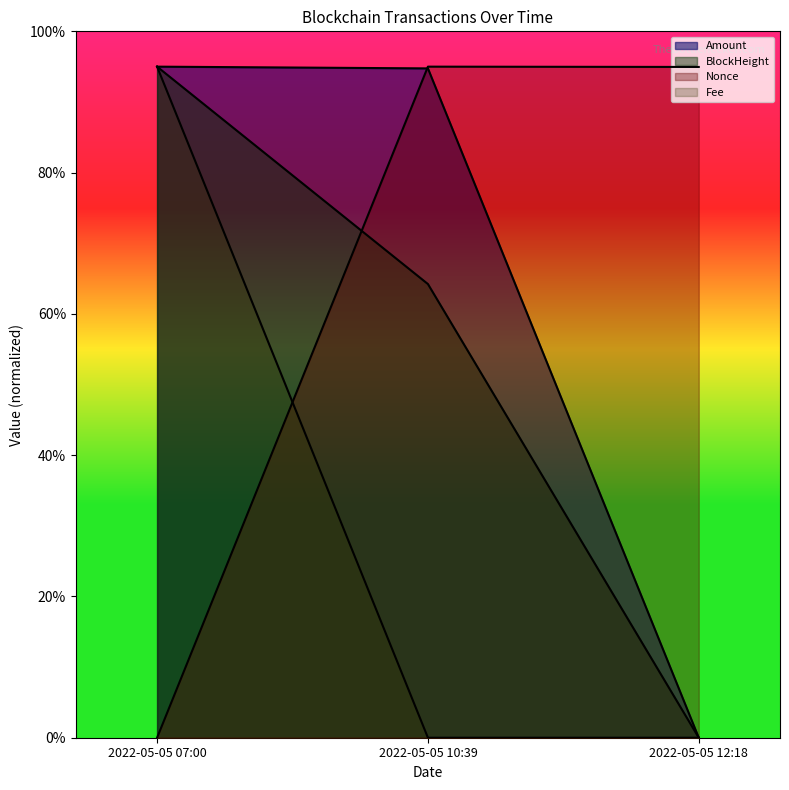

What is the average value of the Nonce series?

63.3